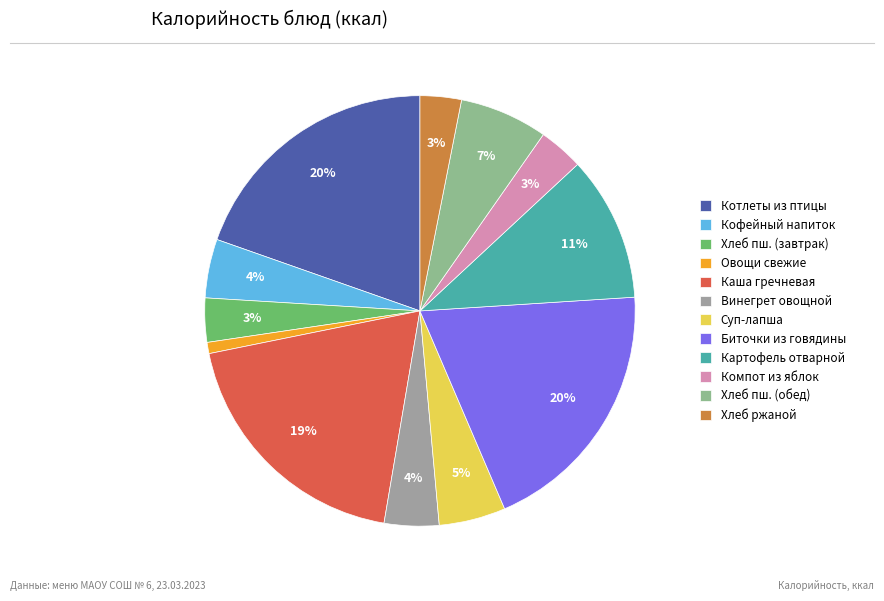

Count the number of slices in the pie.

12